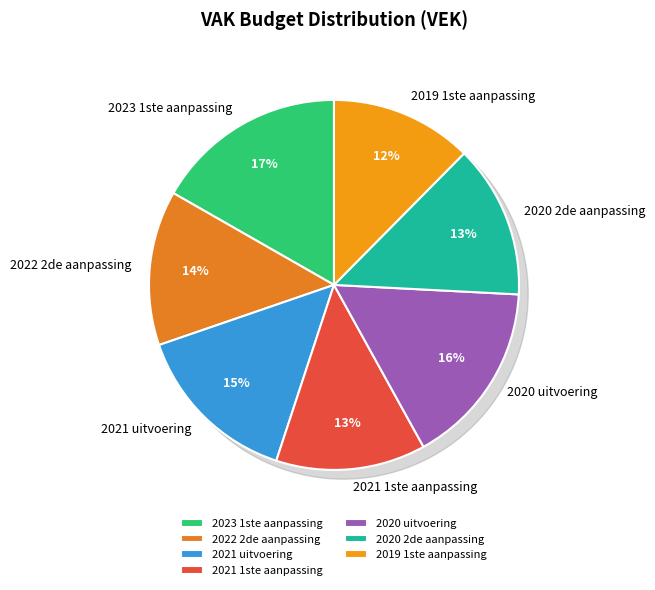

Rank the categories by value from lowest to highest.

2019 1ste aanpassing, 2021 1ste aanpassing, 2020 2de aanpassing, 2022 2de aanpassing, 2021 uitvoering, 2020 uitvoering, 2023 1ste aanpassing